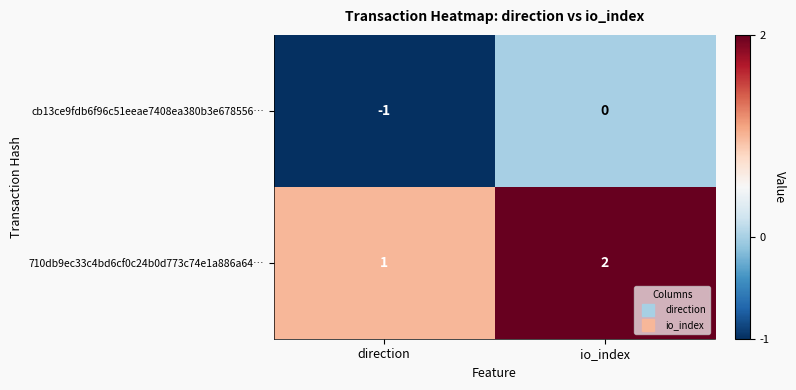

Where is 710db9ec33c4bd6cf0c24b0d773c74e1a886a64… nearest to the value 1?

direction